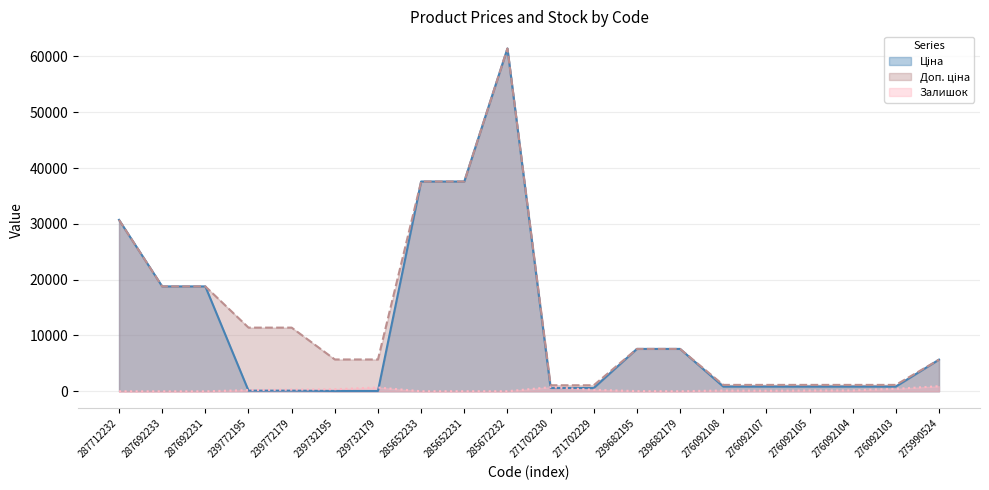

In Ціна (line), how many points are higher than both neighbors (excluding endpoints)?

1